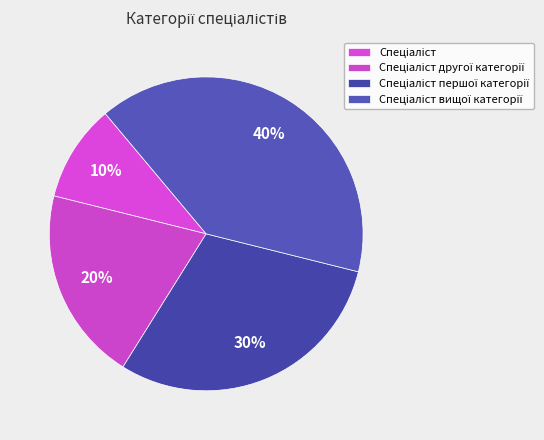

Does any single category account for the majority?

No